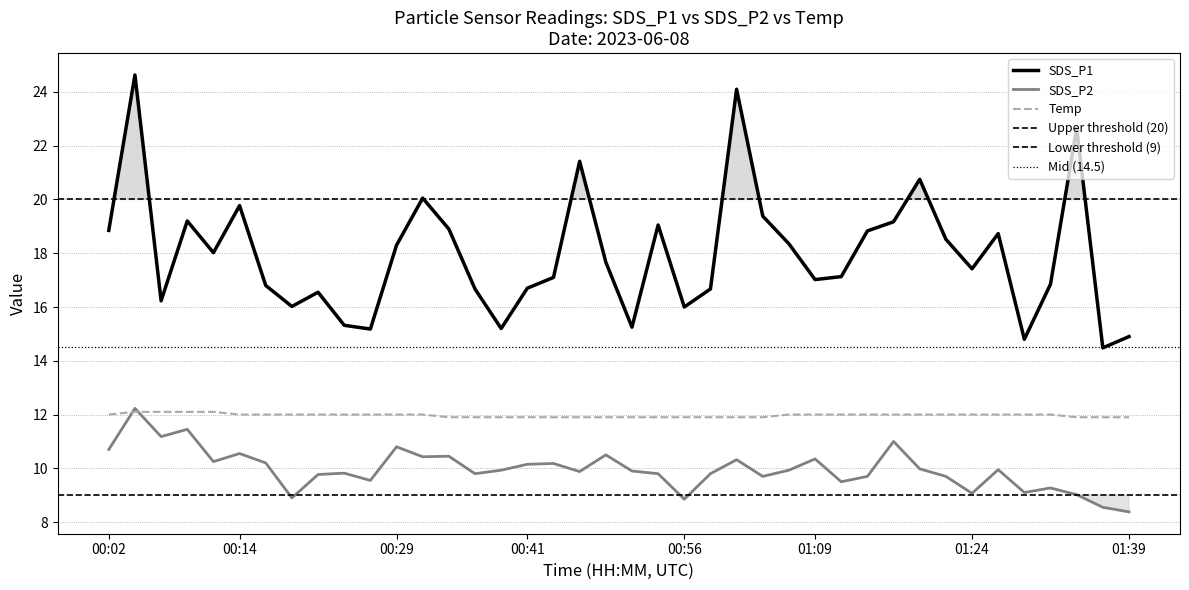

What is the total value across all series at 00:22?

38.3